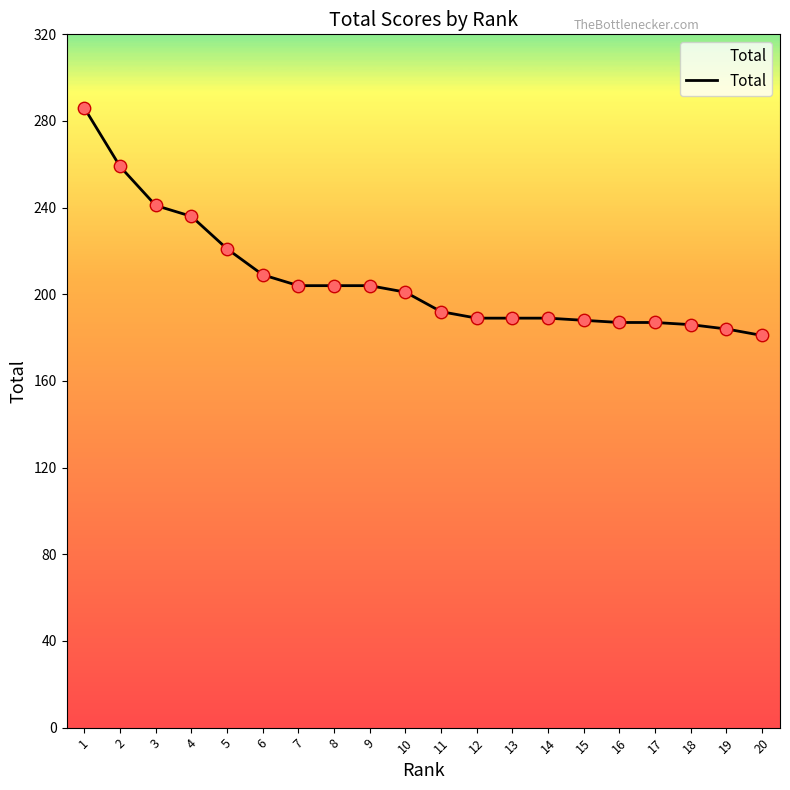

What is the ratio of the value at 1 to the value at 5?

1.3